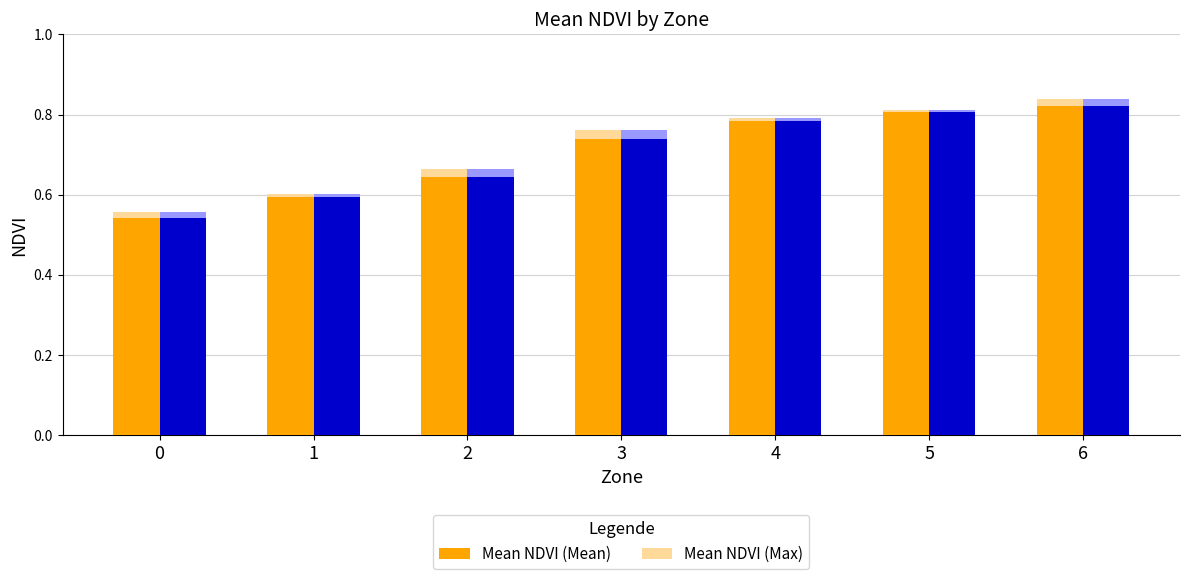

What is the difference between the Mean NDVI (Mean) values at 1 and 5?

0.2